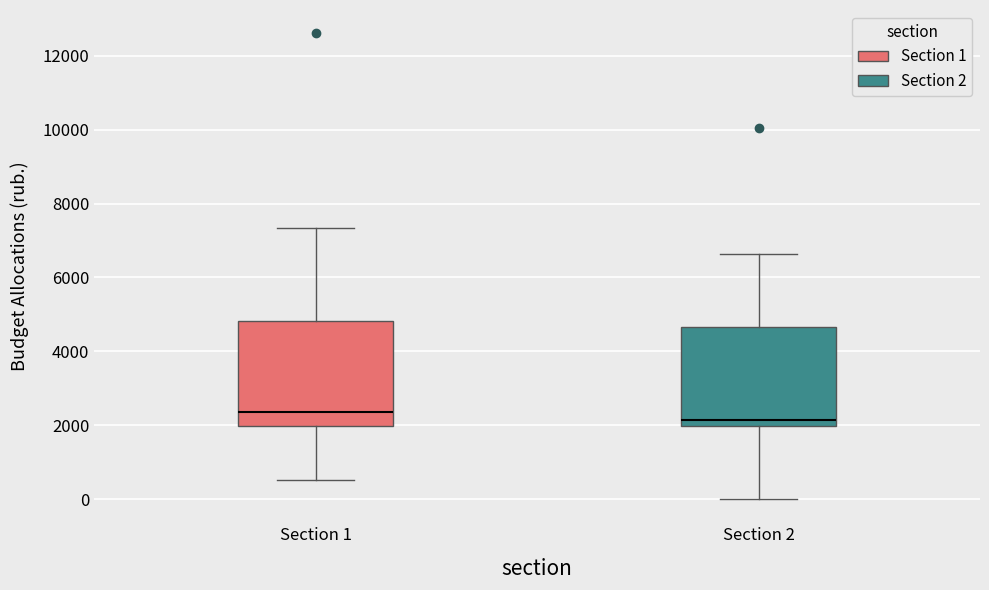

Where does the upper whisker of the box for Section 1 end on the y-axis? The values are not printed on the chart, so give them approximately, as read against the axis.

7400